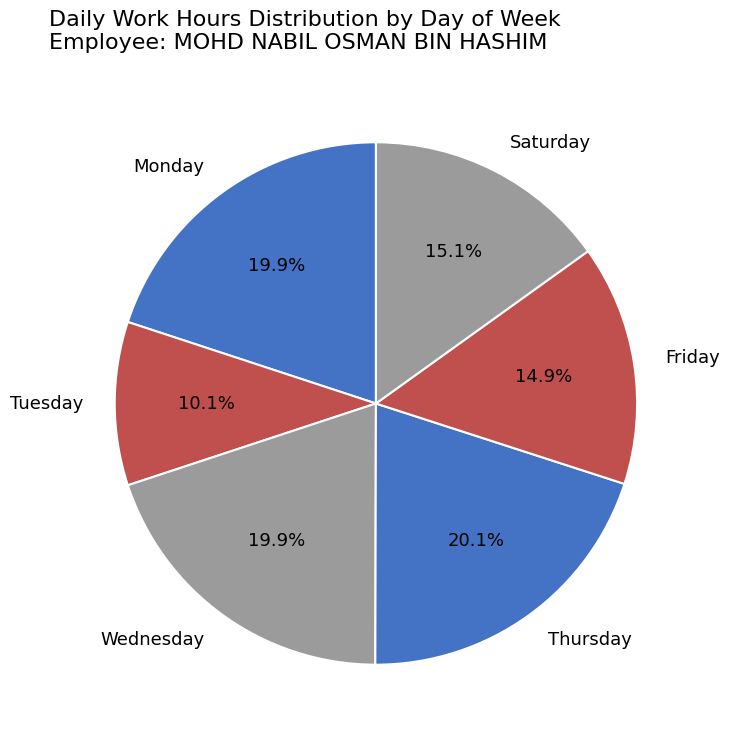

Does Monday represent more than half of the total?

No